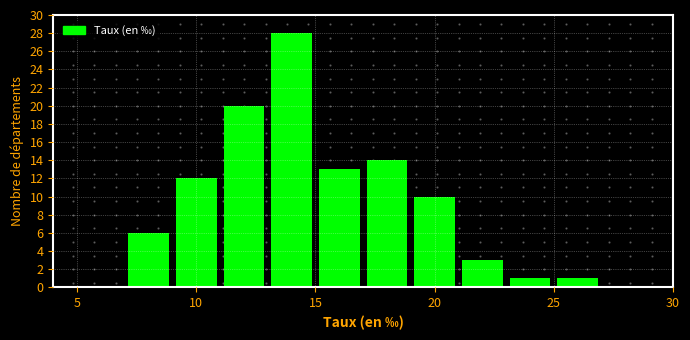

Around what value on the x-axis is the tallest bar? Give the approximate position of its centre, as read against the axis.

14.0